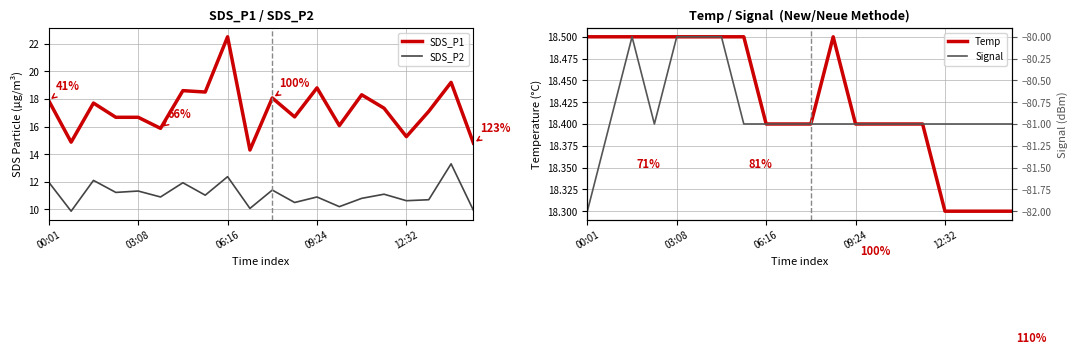

How many Temp values are between 18 and 19?

20